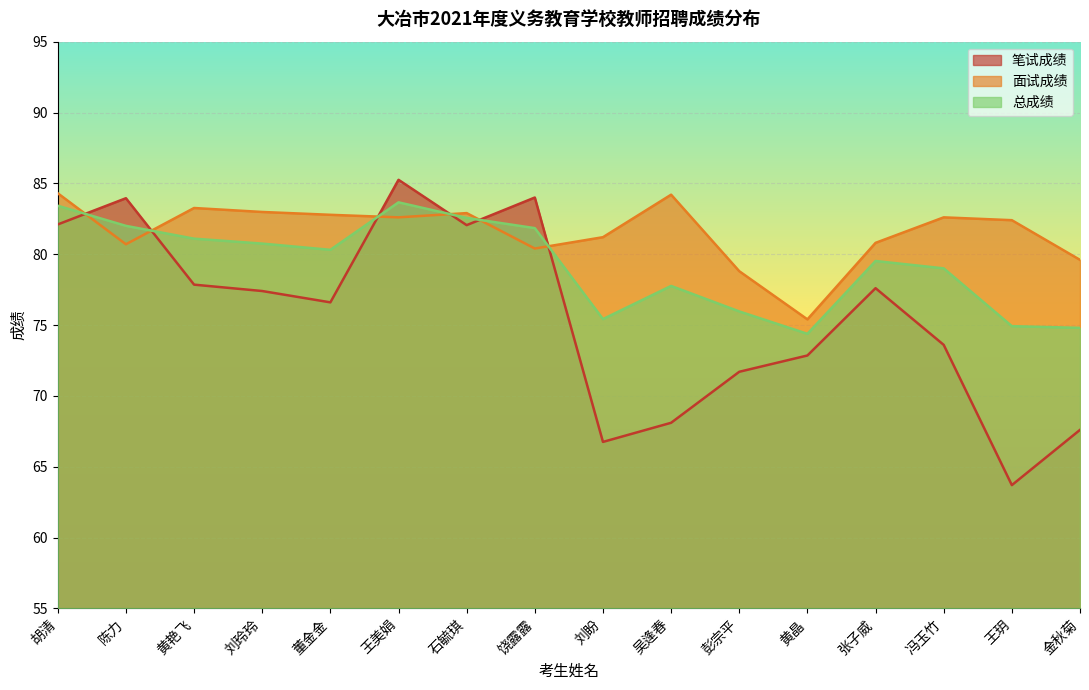

What is the smallest value displayed?

63.7